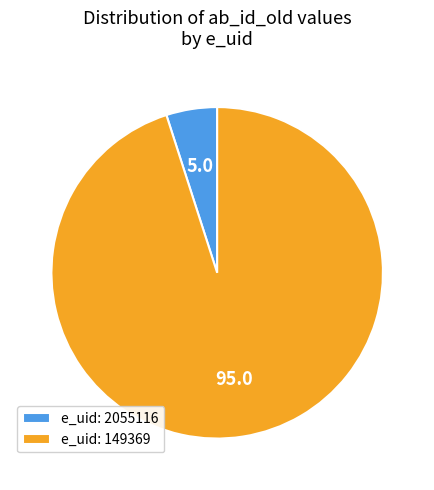

Combined, do e_uid: 149369 and e_uid: 2055116 account for over 50%?

Yes